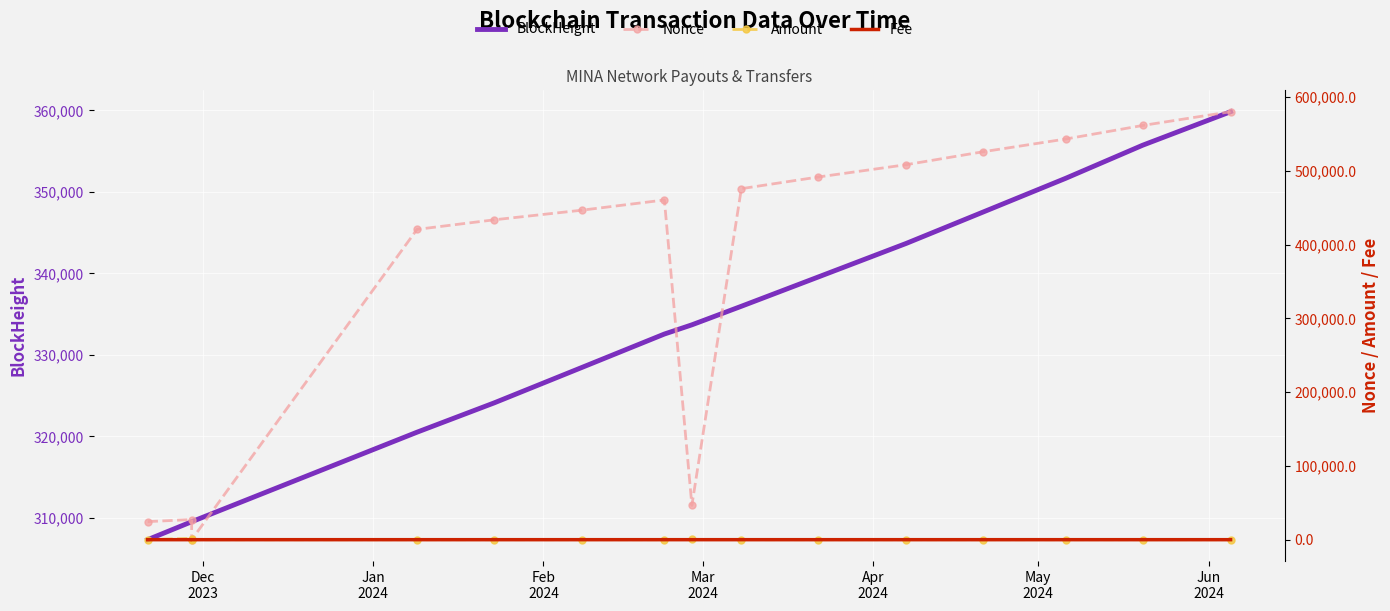

What is the label of the 15th point from the right?

Dec
2023